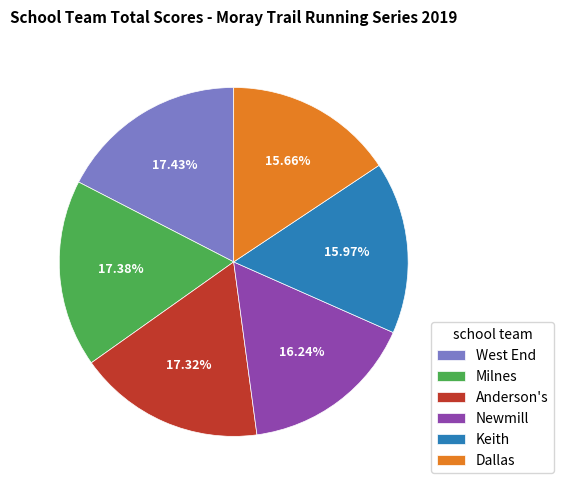

Approximately how many times larger is the value at West End compared to Keith?

1.1